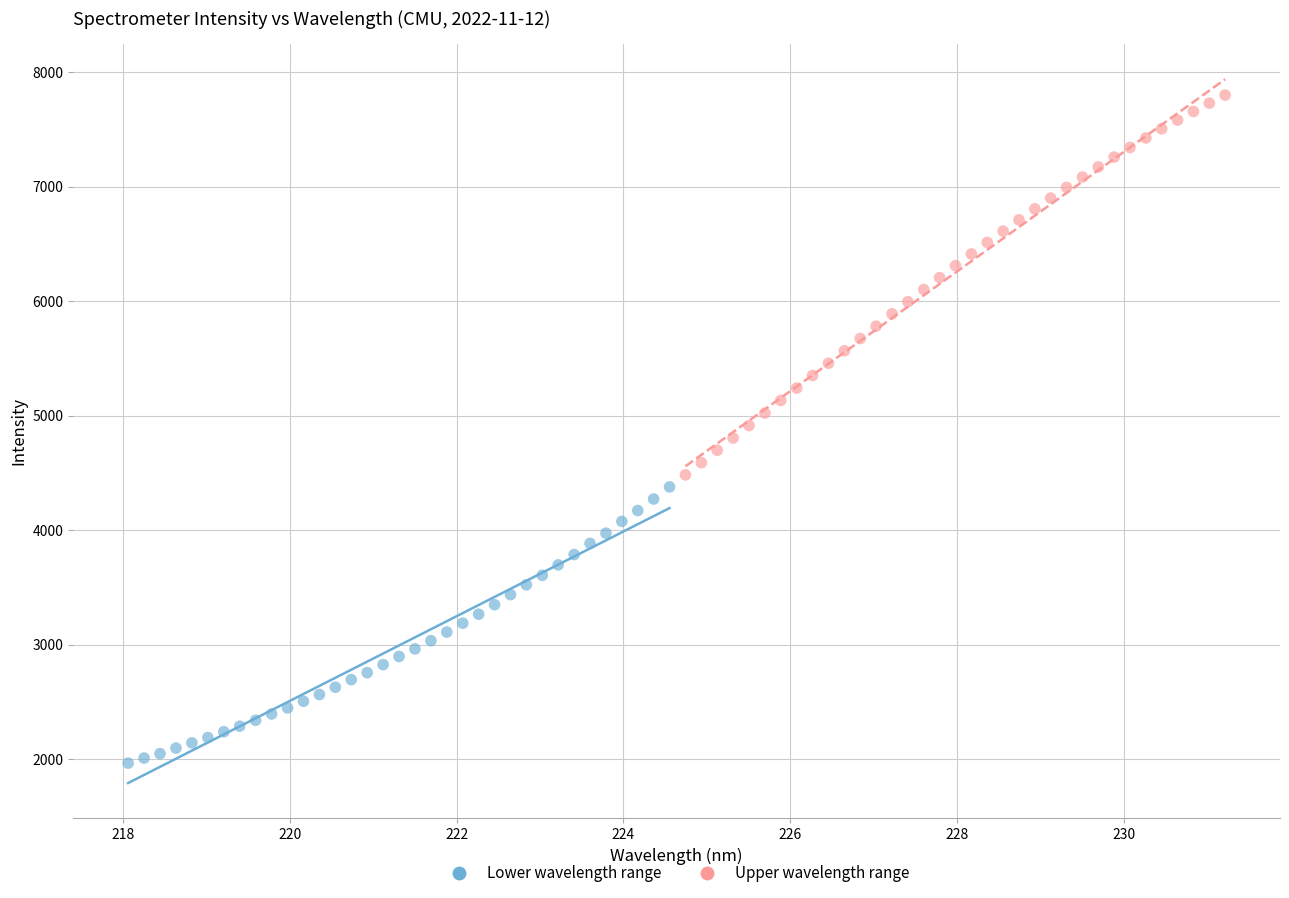

Which series reaches the maximum Y coordinate?

Upper wavelength range